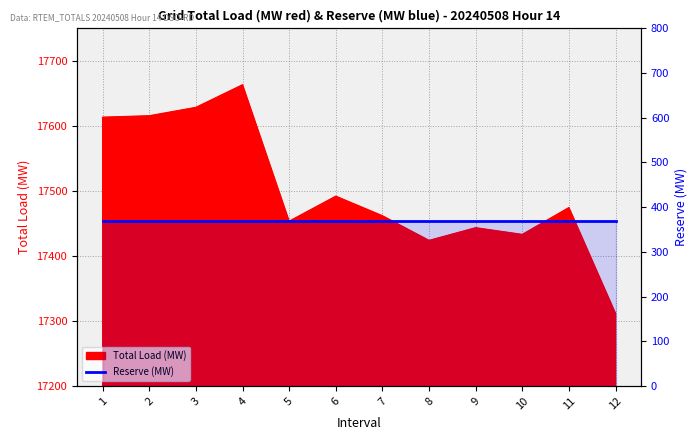

At which category does the chart reach its minimum across all series?

12